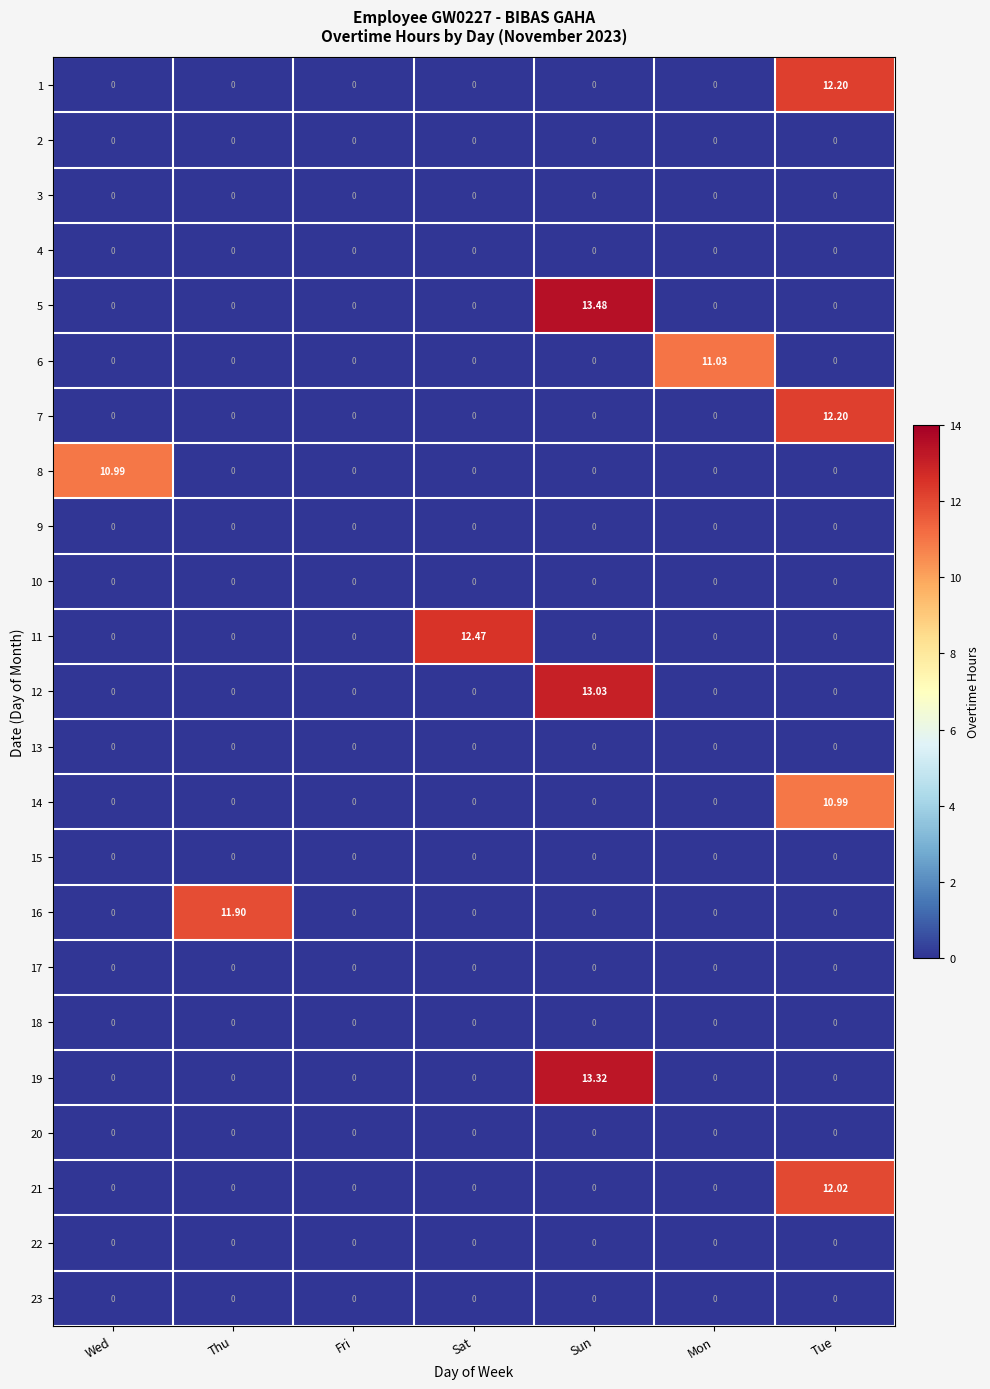

At which label does 1 reach its peak?

Tue